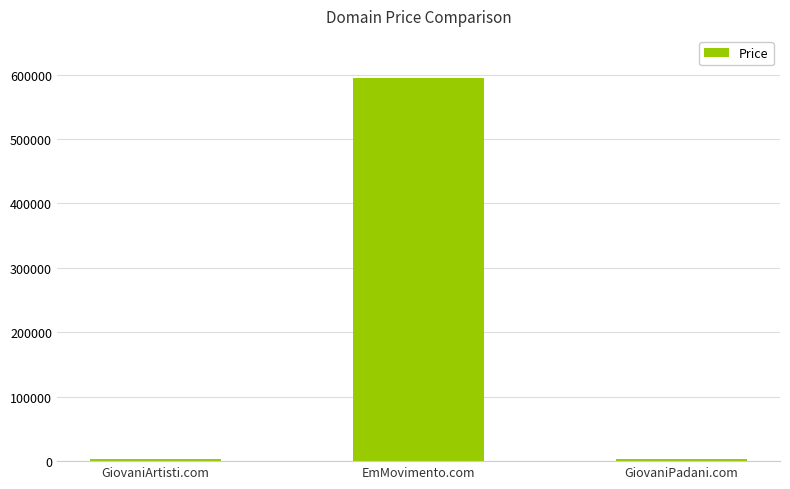

What is the label of the 1st bar from the left?

GiovaniArtisti.com